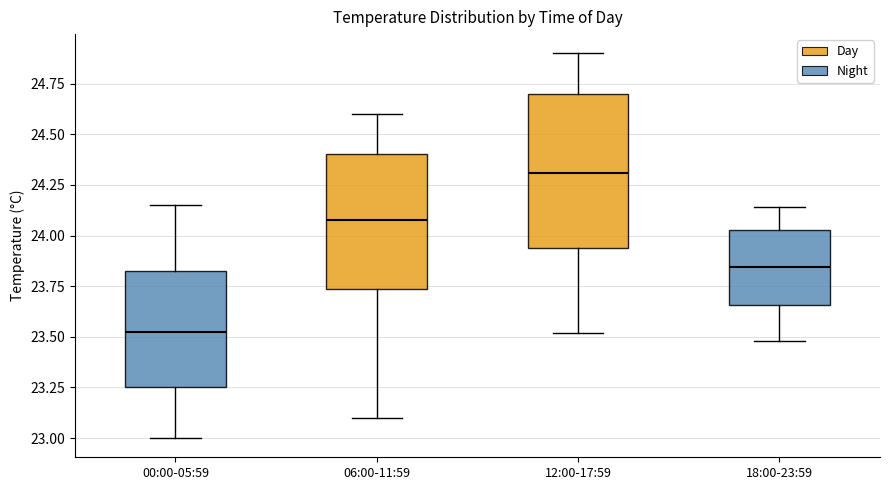

Which box has the lowest median line?

00:00-05:59